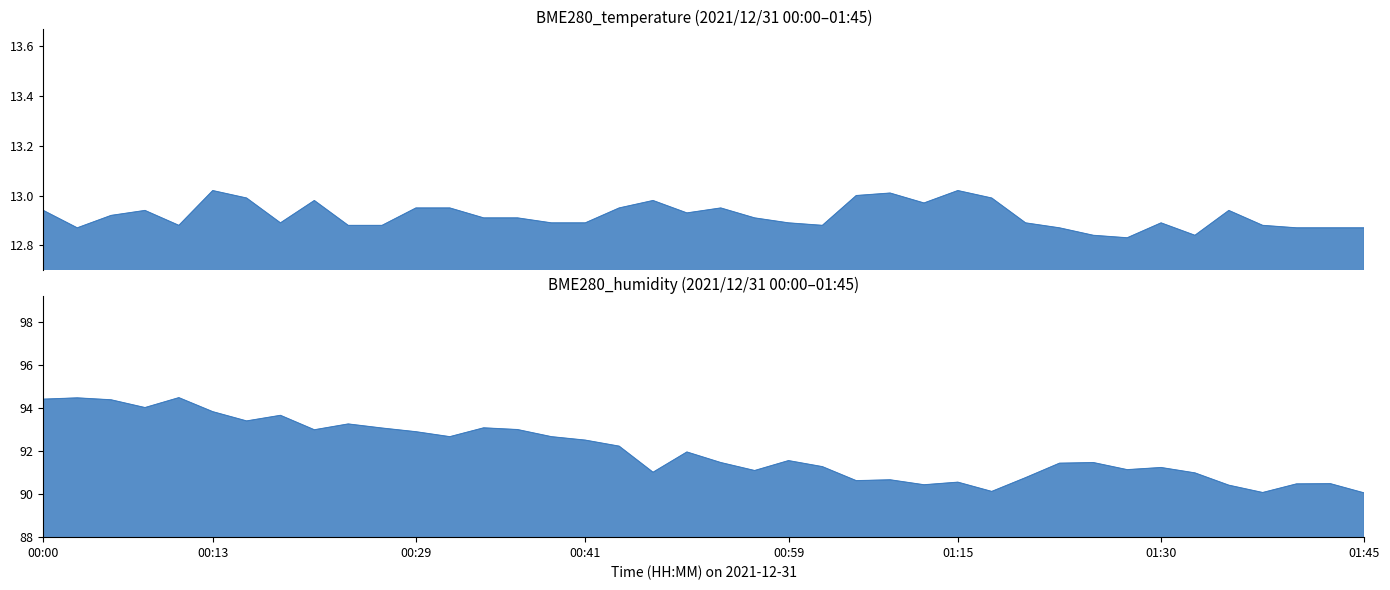

True or false: BME280_temperature and BME280_humidity cross at least once.

False